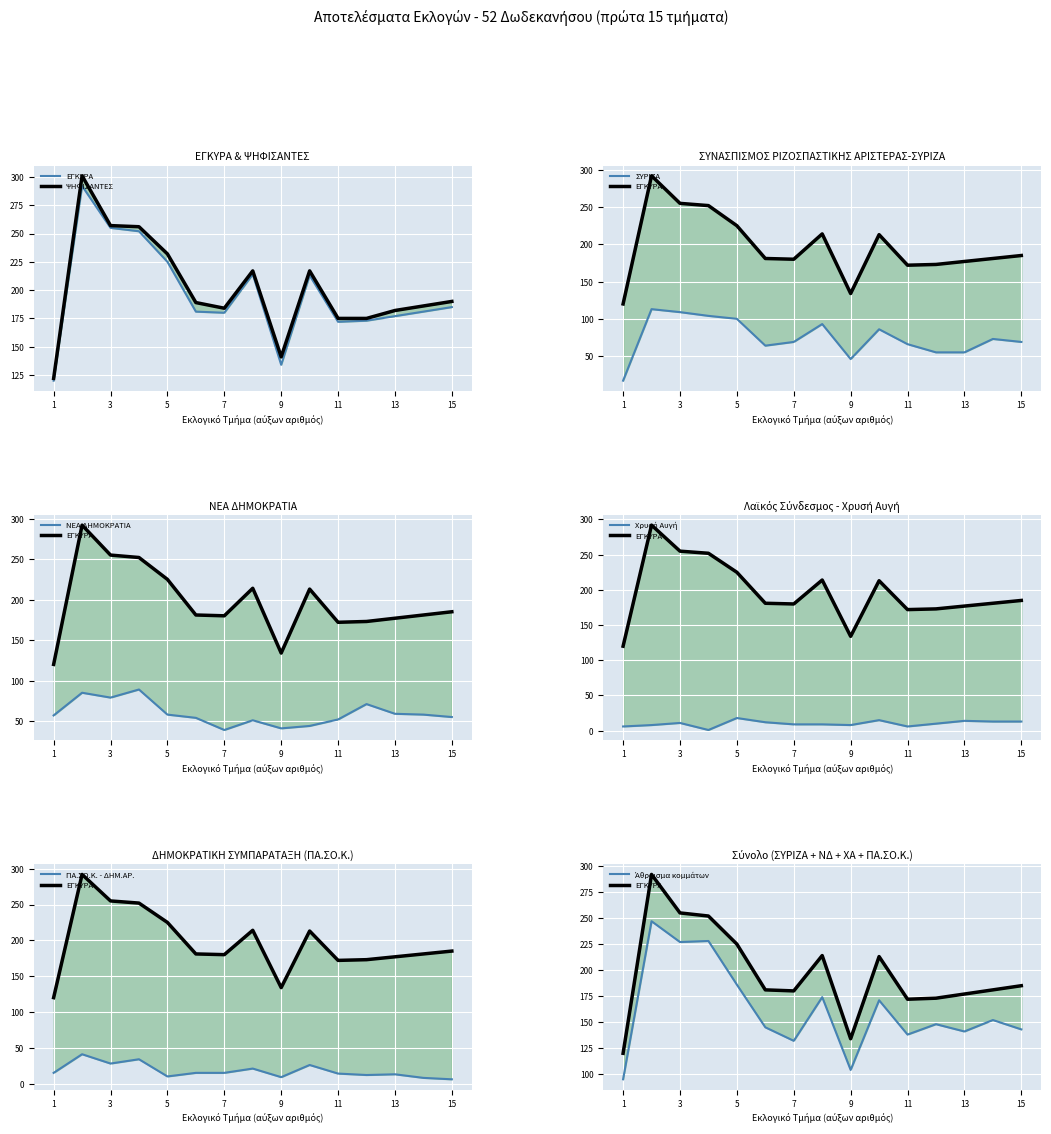

Which series has the largest total across all categories?

ΨΗΦΙΣΑΝΤΕΣ